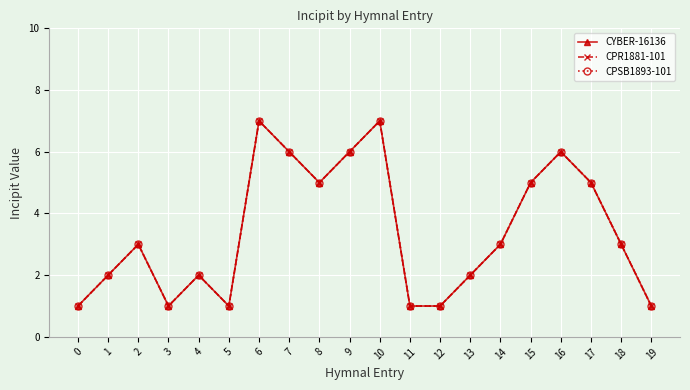

How many interior local valleys does the CYBER-16136 series have?

3